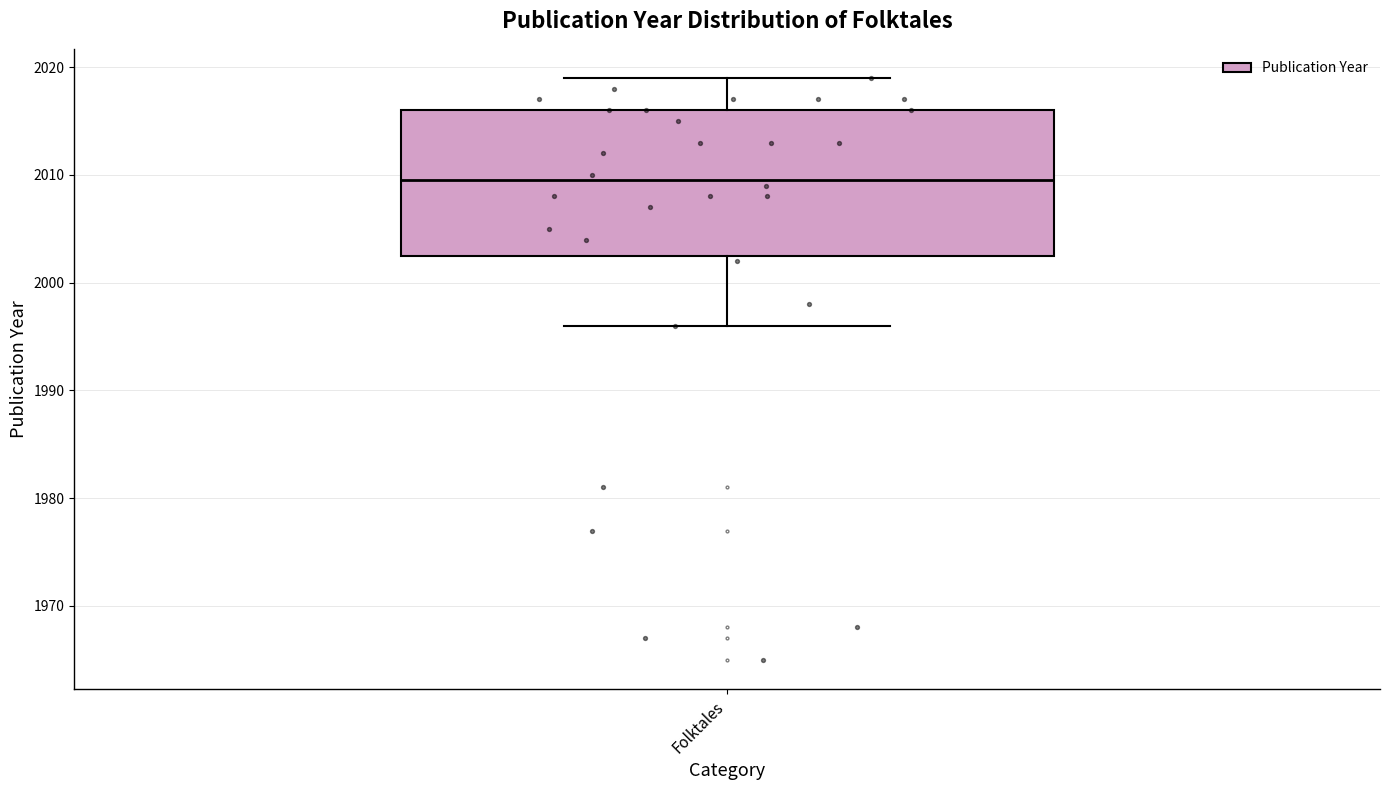

Read this box plot against the y-axis: the position of the median line, the range covered by the box, and the ends of both whiskers. The values are not printed on the chart, so give them approximately, as read against the axis.

median 2010, box 2003 to 2016, whiskers 1996 to 2019